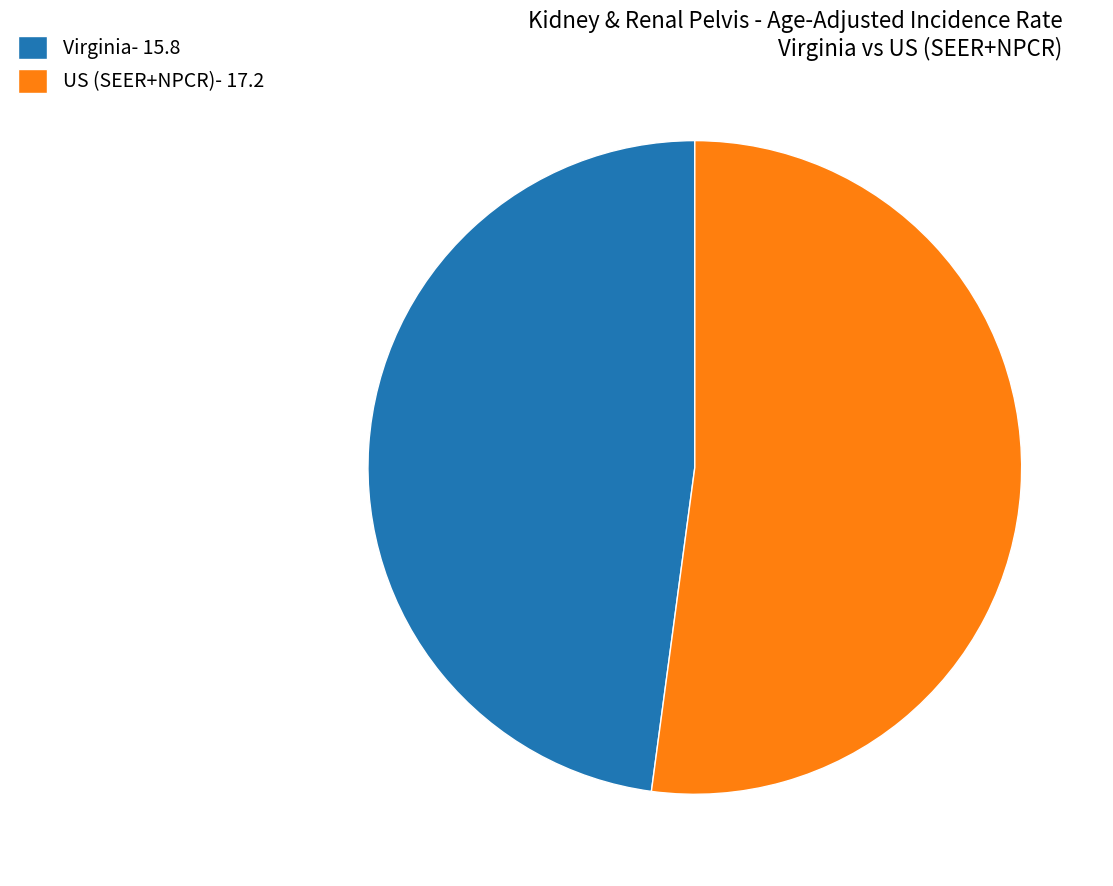

Rank the categories by value from lowest to highest.

Virginia- 15.8, US (SEER+NPCR)- 17.2